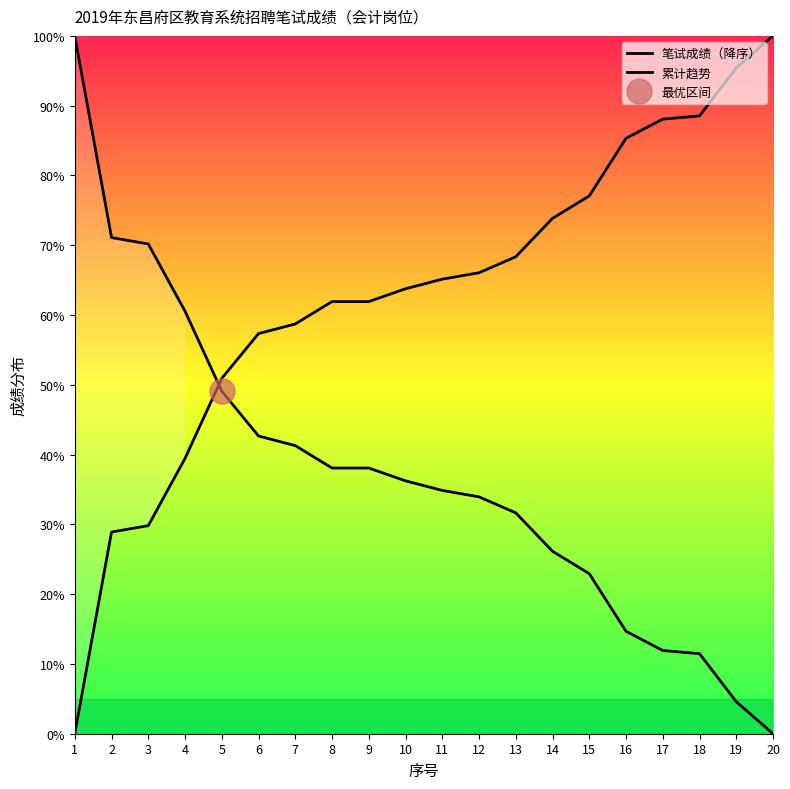

Which series has the largest total across all categories?

累计趋势